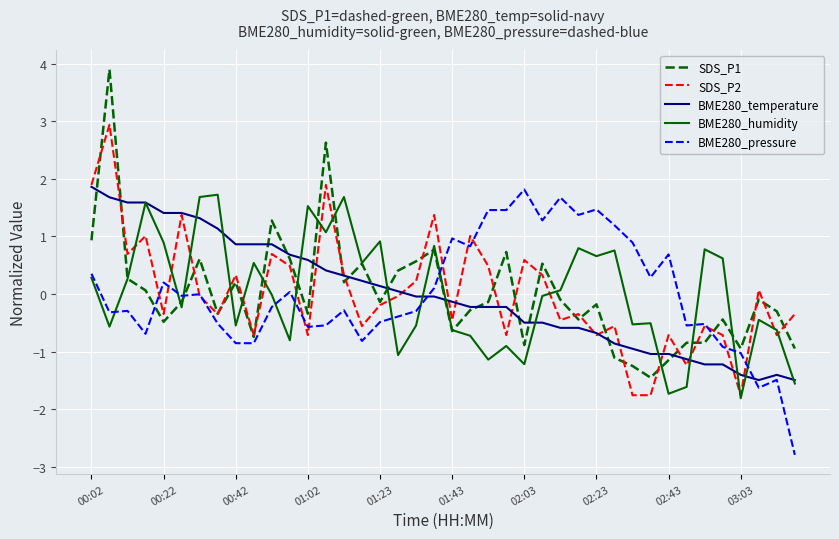

Which series has the largest range (max minus min)?

SDS_P1